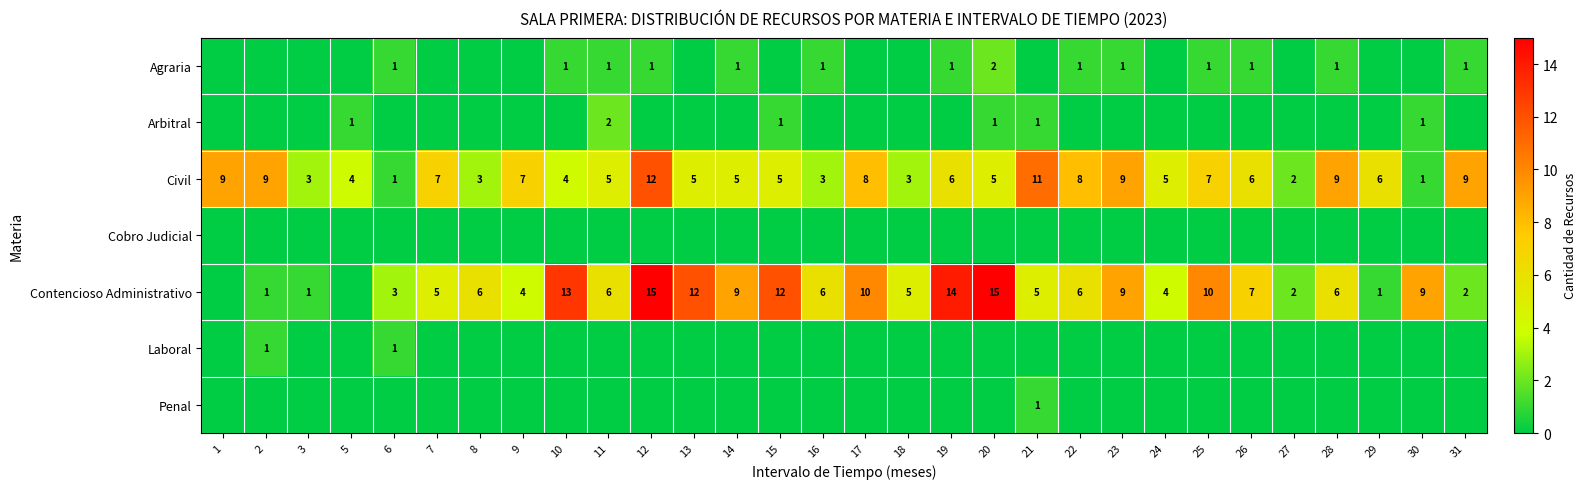

At which category is the sum across all series the highest?

12